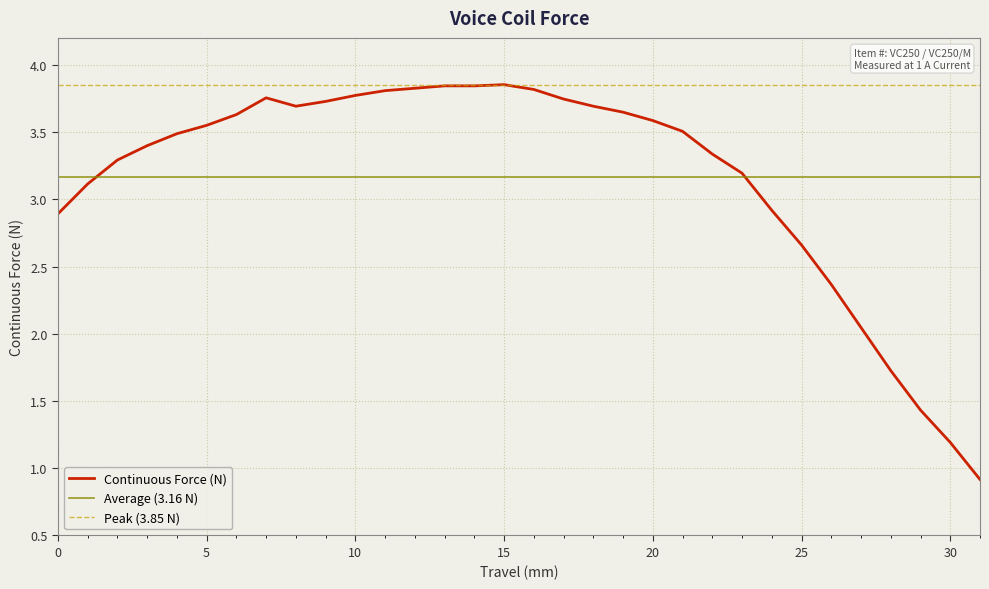

The chart shows a value of 3.8 at 10. True or false?

True